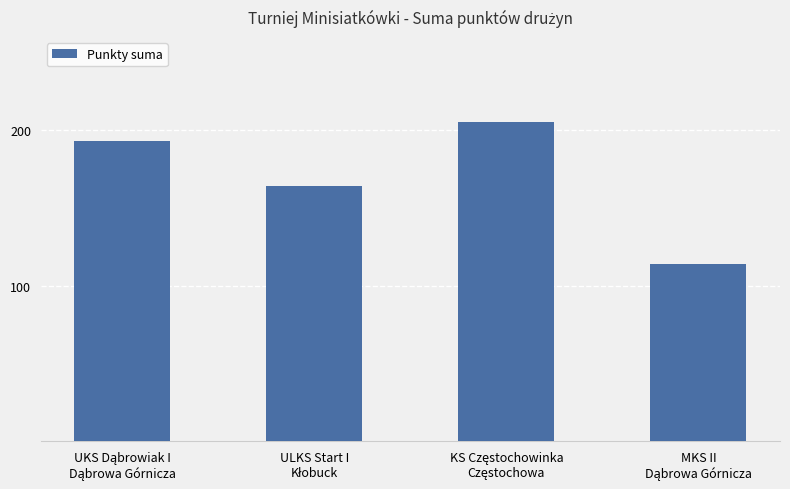

What is the greatest value displayed?

205